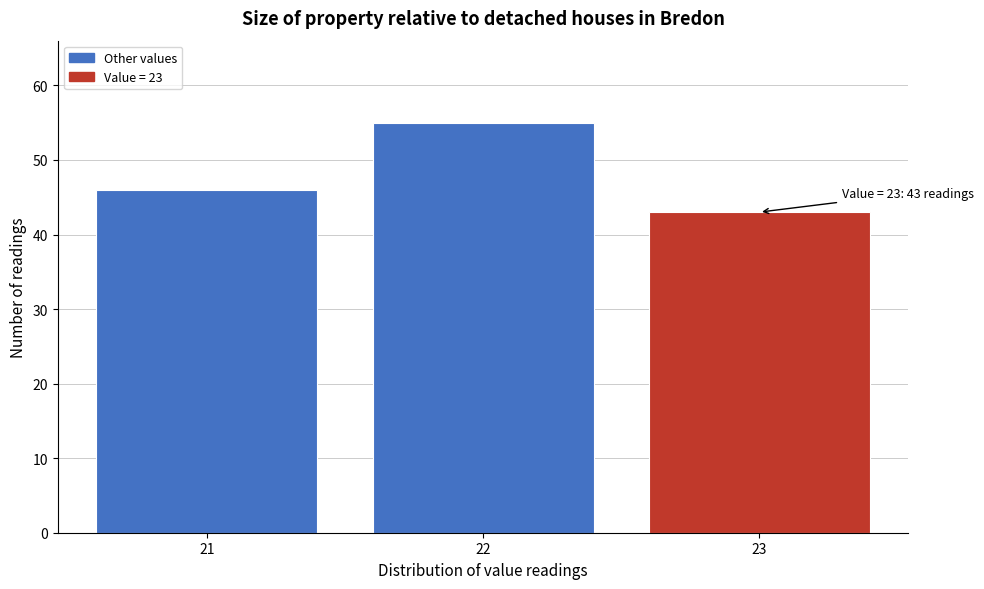

Reading left to right, extract all data points from this chart.

46	55	43